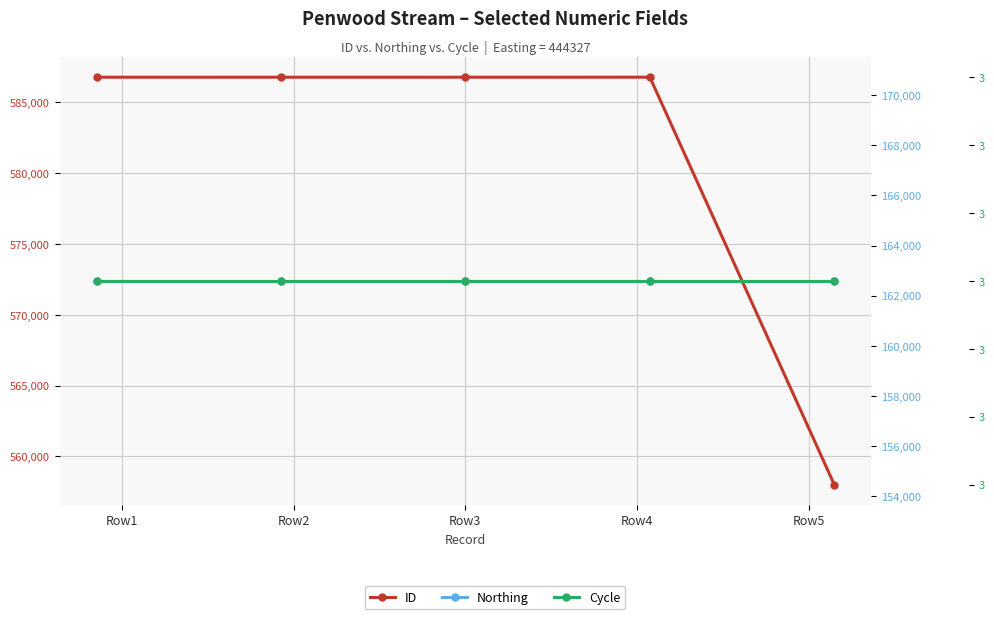

Is it true that Northing equals 162589 at Row1?

True